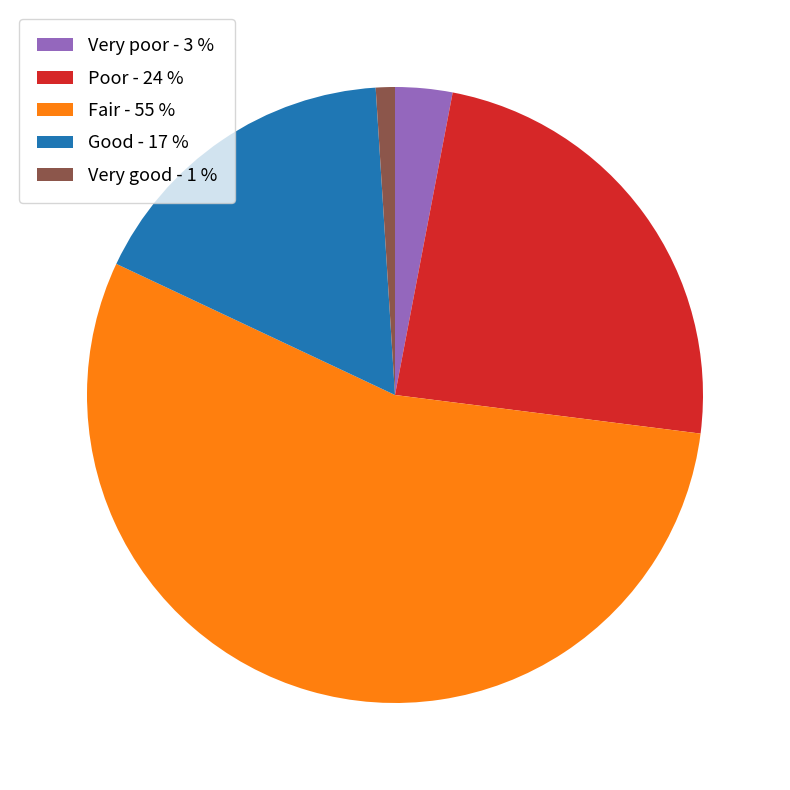

Does Fair account for over 50% of the chart?

Yes